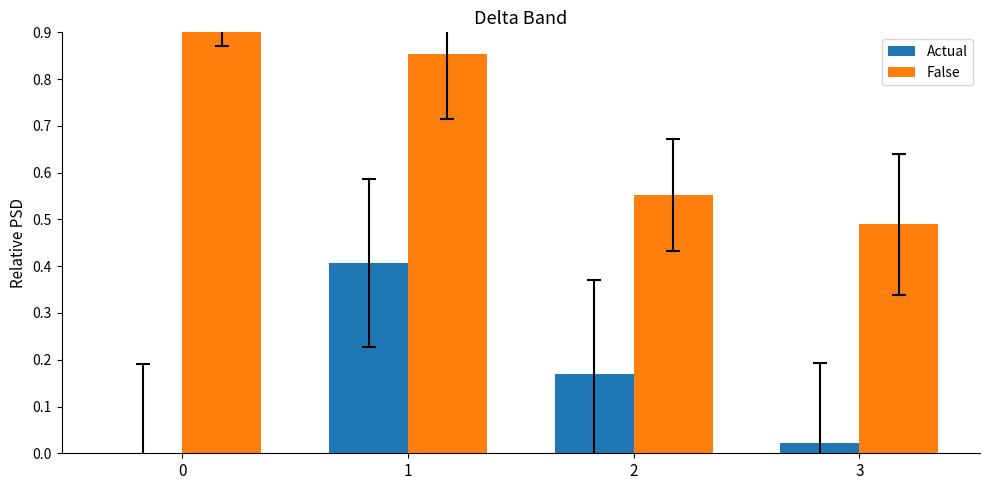

What is the sum of all Actual values?

0.6